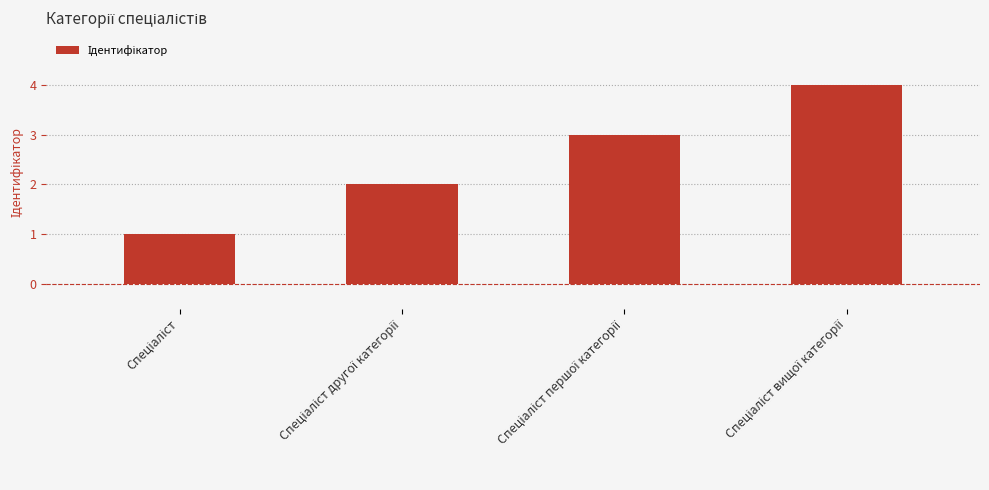

What is the difference between the maximum and second lowest values?

2